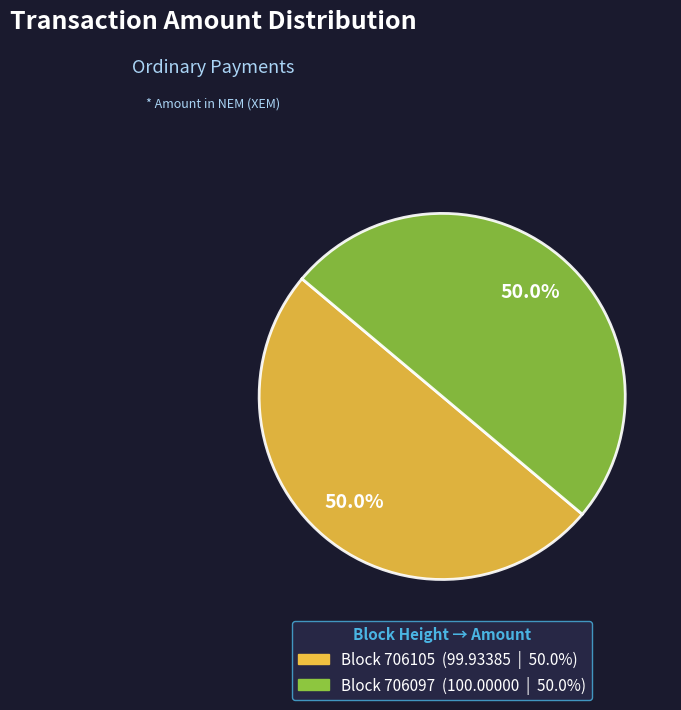

Which category has the smallest portion of the pie?

706105